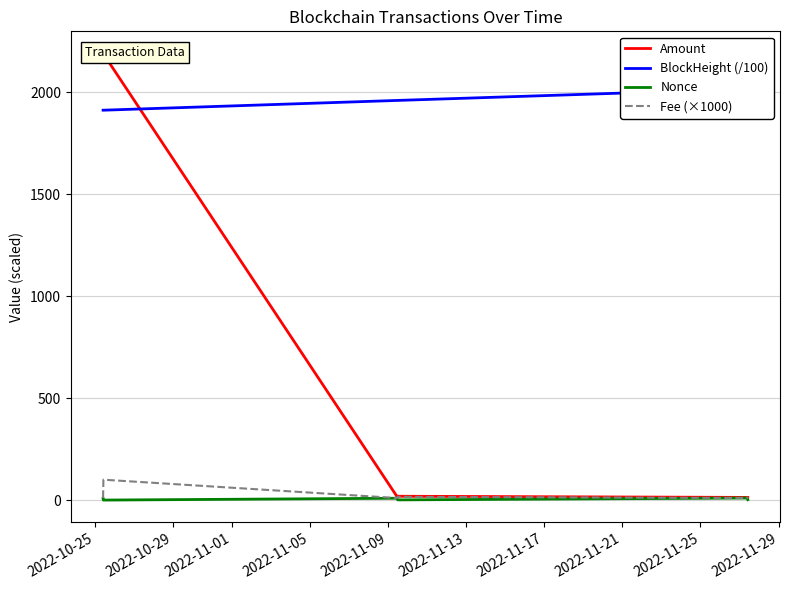

Reading right to left, transcribe all the data shown in this chart.

Amount: 13.1	13.1	18.8	18.8	2188.4	2189.5
BlockHeight (/100): 2016.3	2016.2	1960.1	1960.0	1912.2	1912.2
Nonce: 2.0	10.0	1.0	9.0	0.0	8.0
Fee (×1000): 16.0	10.1	16.0	10.1	100.0	10.1